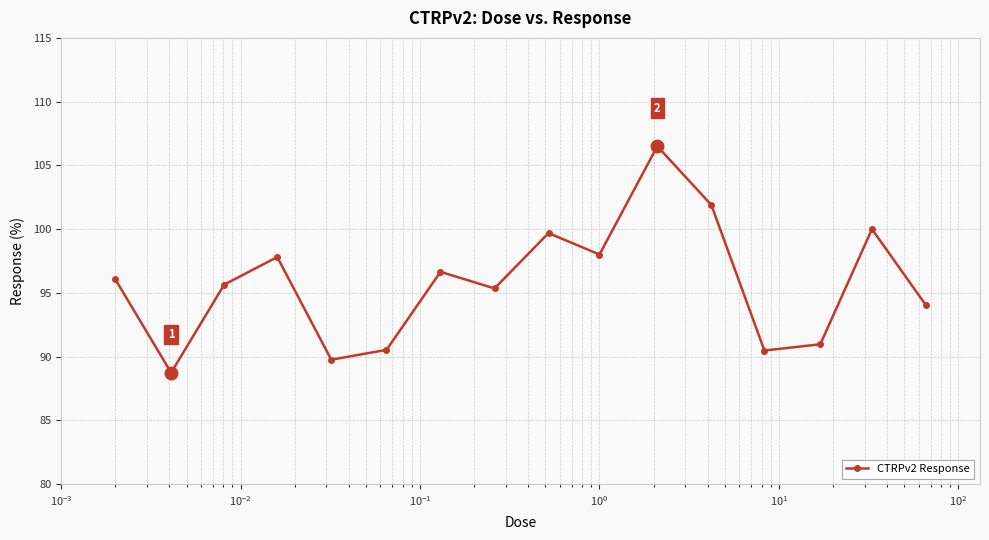

How many data points are less than 96?

8